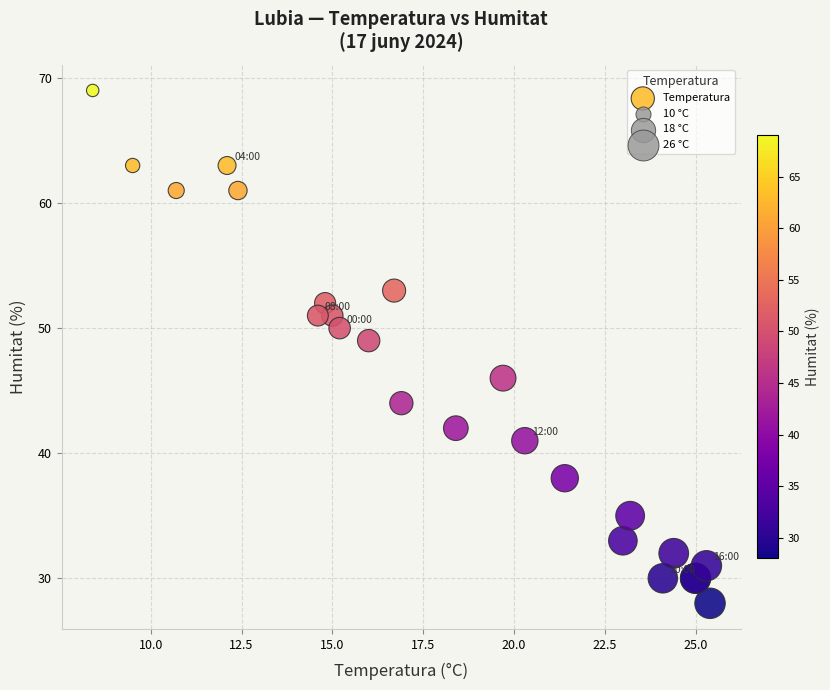

What Y value in the scatter plot is closest to 48?

49